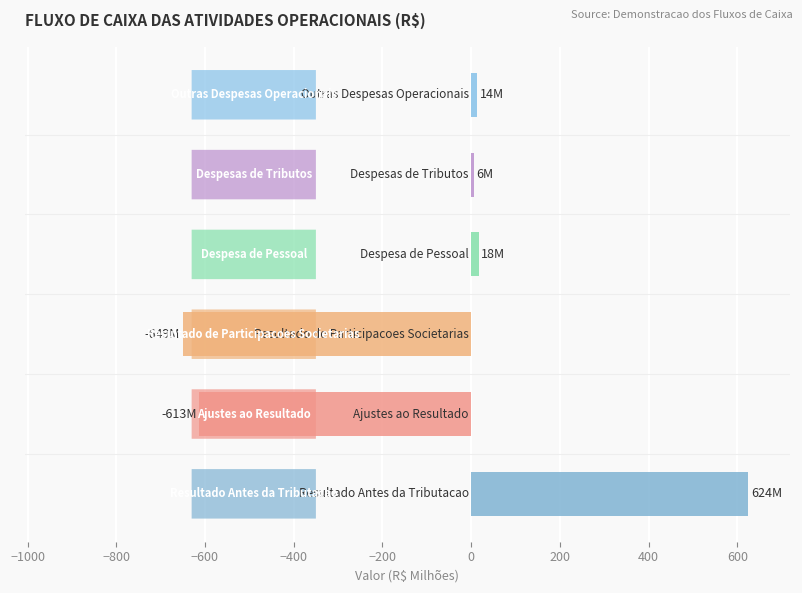

What is the greatest value displayed?

624.3